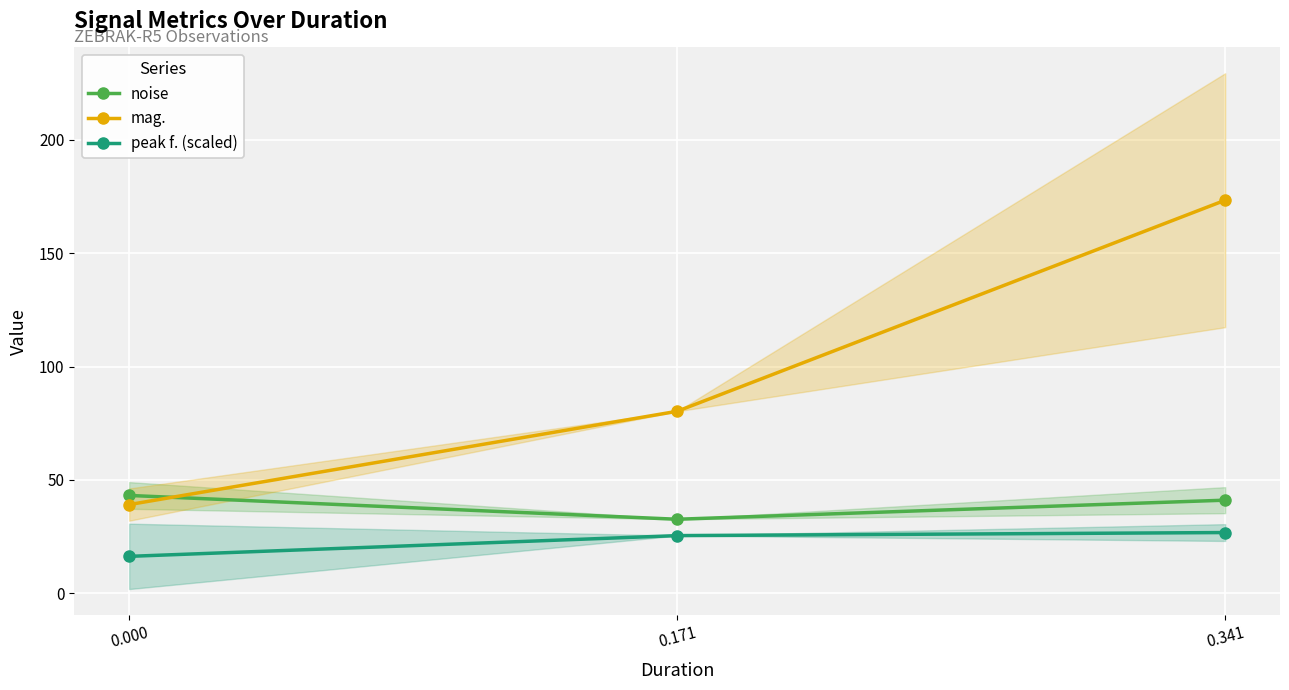

The value of mag. at 0.171 is 117.6. True or false?

False